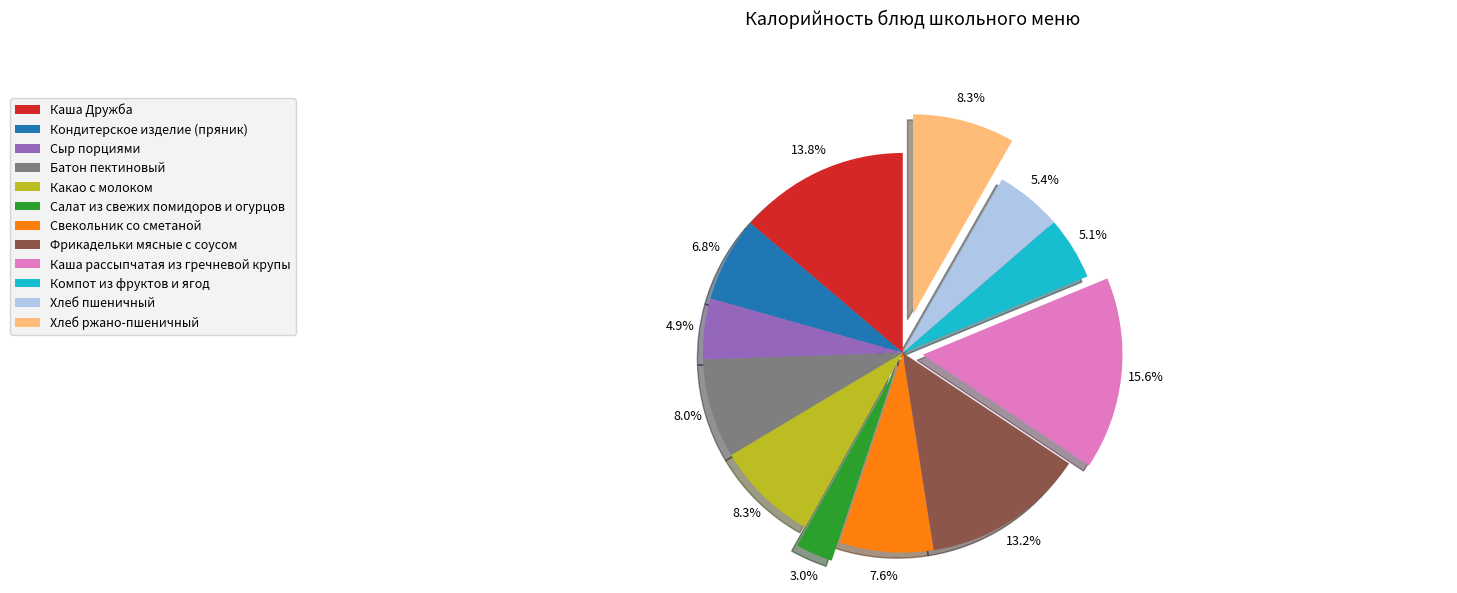

Which slice is the largest?

Каша рассыпчатая из гречневой крупы